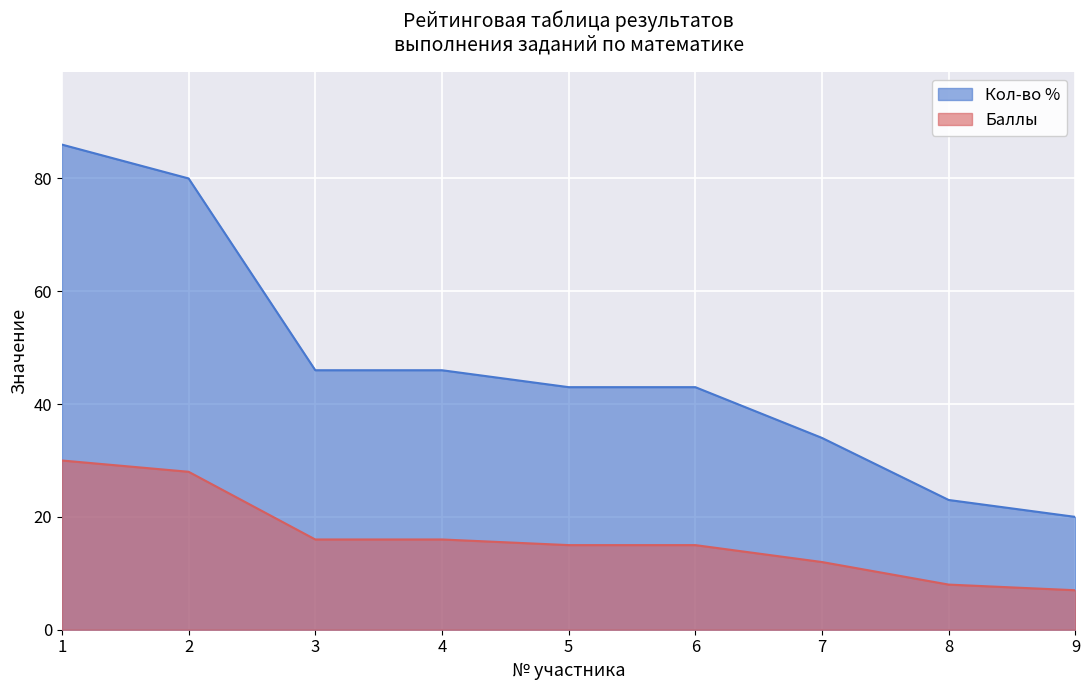

True or false: Кол-во % and Баллы intersect in this chart.

False